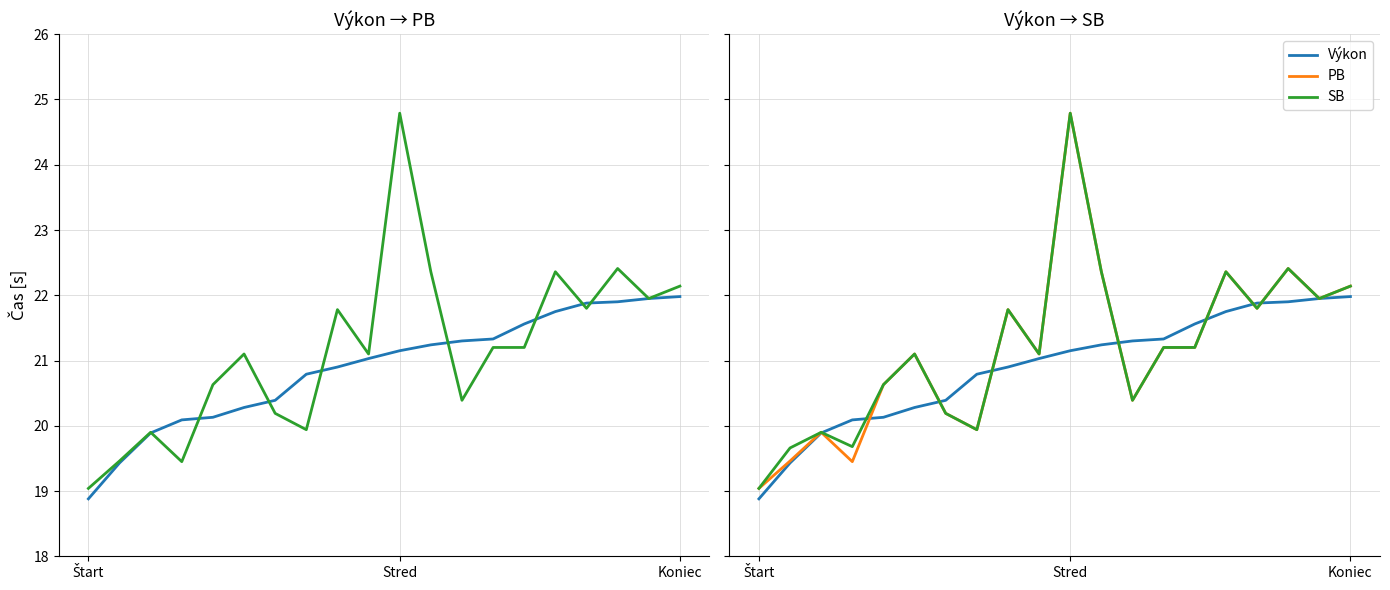

True or false: PB has more than 2 points higher than both neighbors.

True